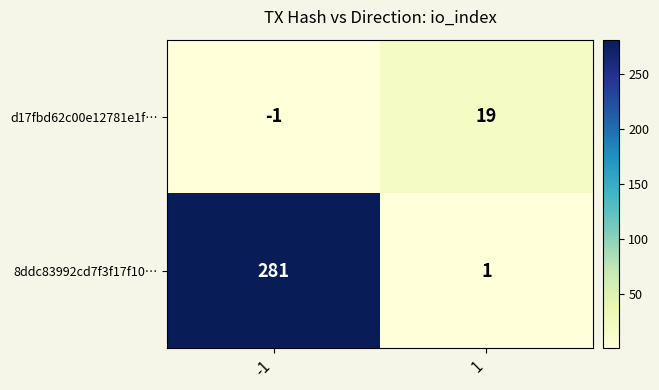

What is the greatest value displayed?

281